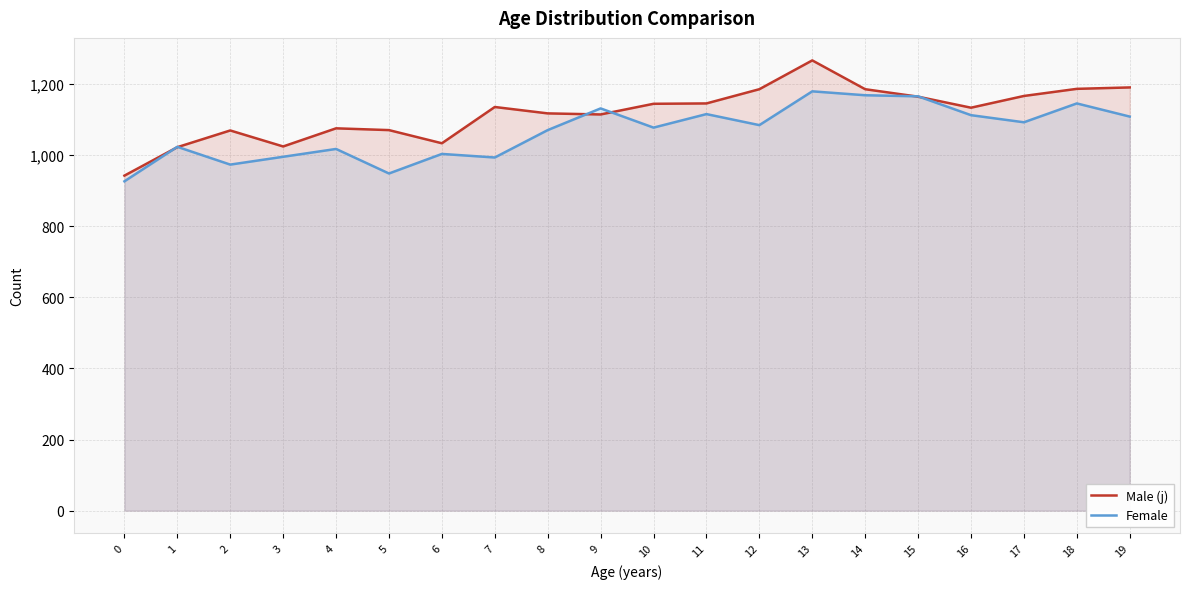

Is it true that Female equals 1456 at 19?

False